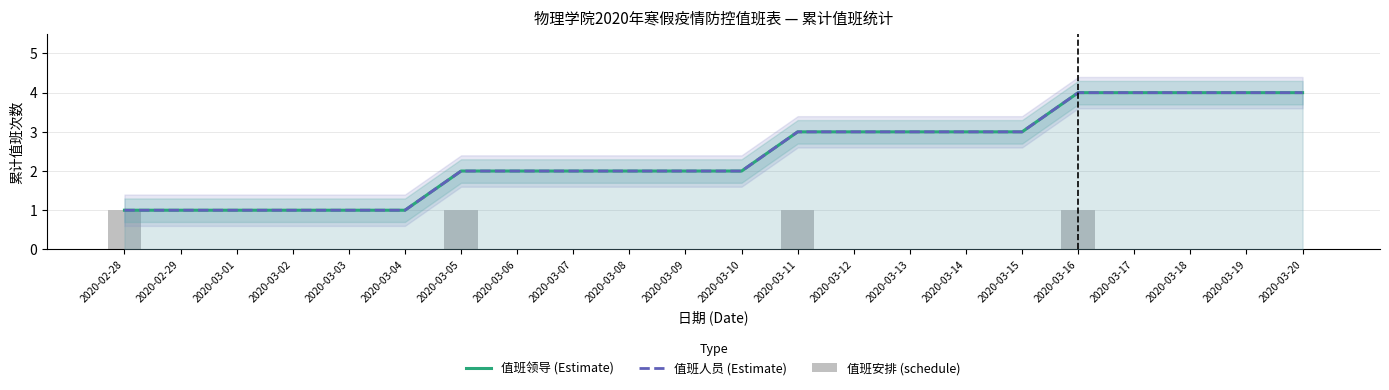

How many series are shown in this chart?

3